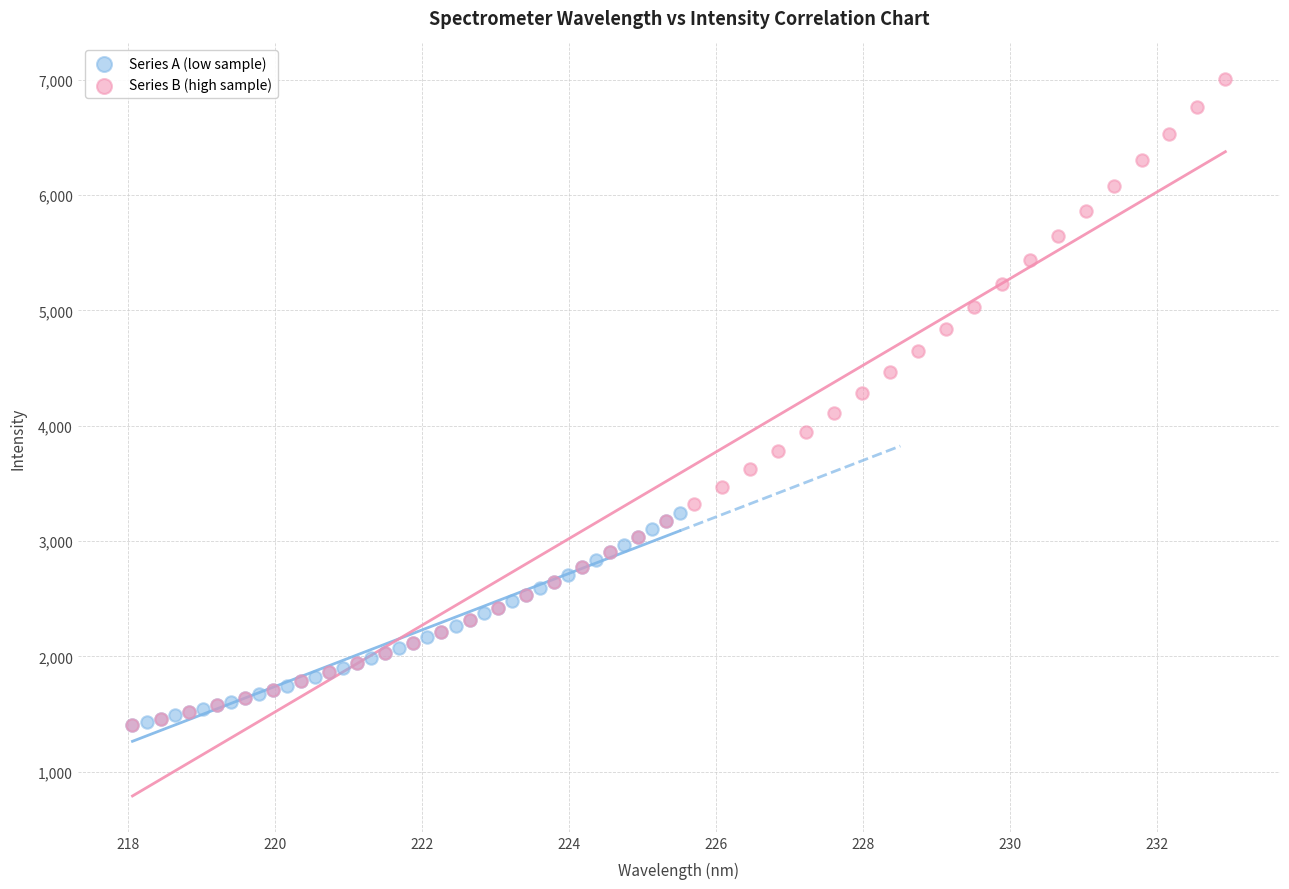

Which series has the widest spread of Y values?

Series B (high sample)